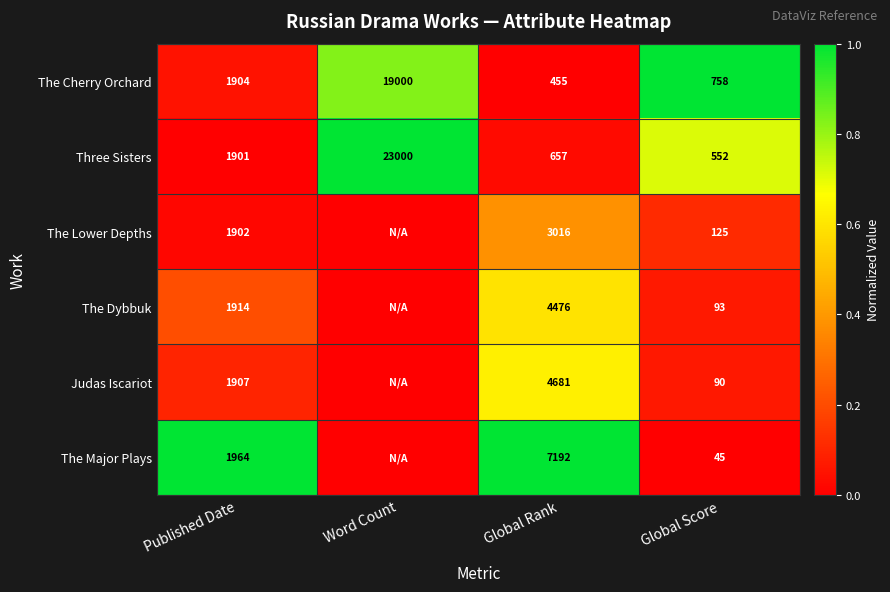

What is the total value across all series at Global Score?

1663